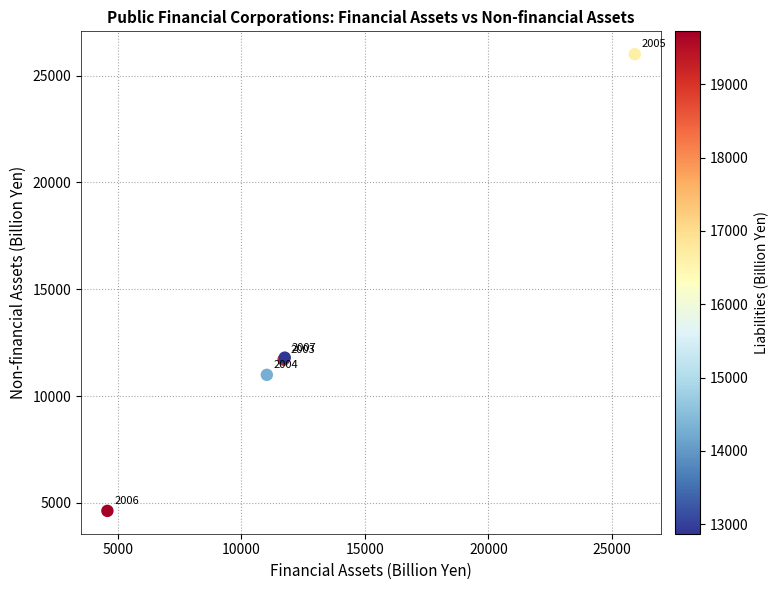

What Y value in the scatter plot is closest to 15315?

11801.3